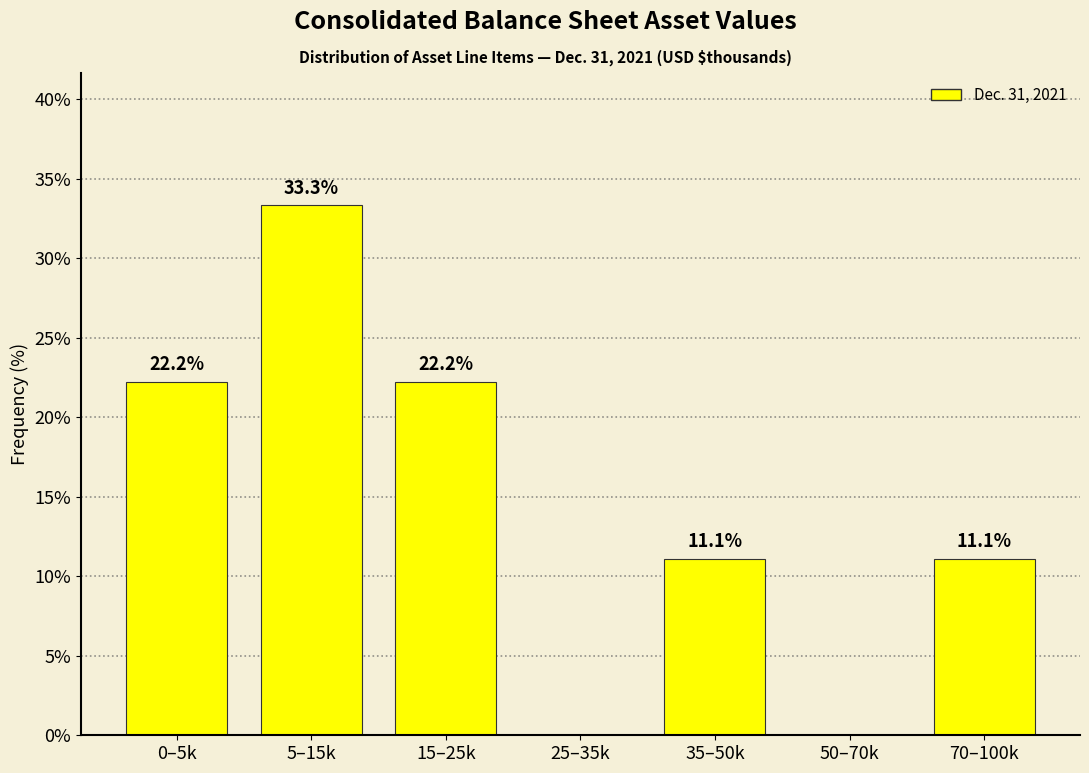

Reading left to right, transcribe all the data shown in this chart.

0–5k=22.2	5–15k=33.3	15–25k=22.2	25–35k=0.0	35–50k=11.1	50–70k=0.0	70–100k=11.1